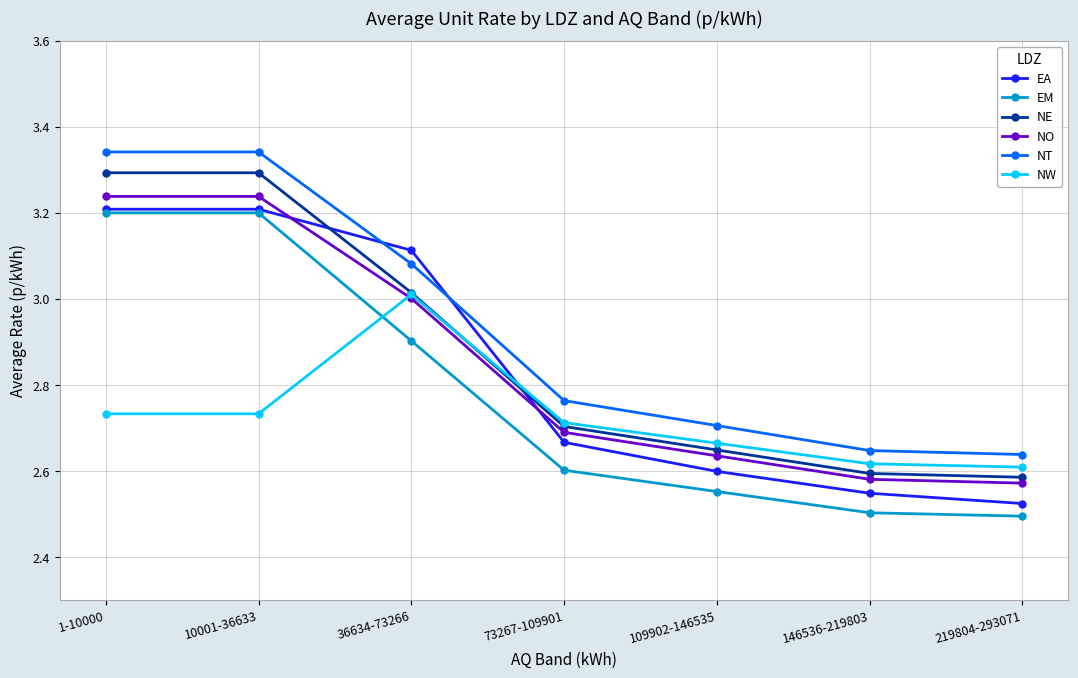

The value of NO at 146536-219803 is 2.6. True or false?

True